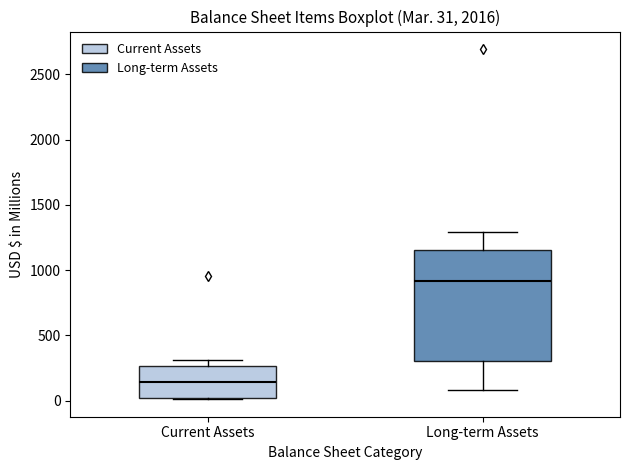

Which box is the tallest, from its lower edge to its upper edge?

Long-term Assets